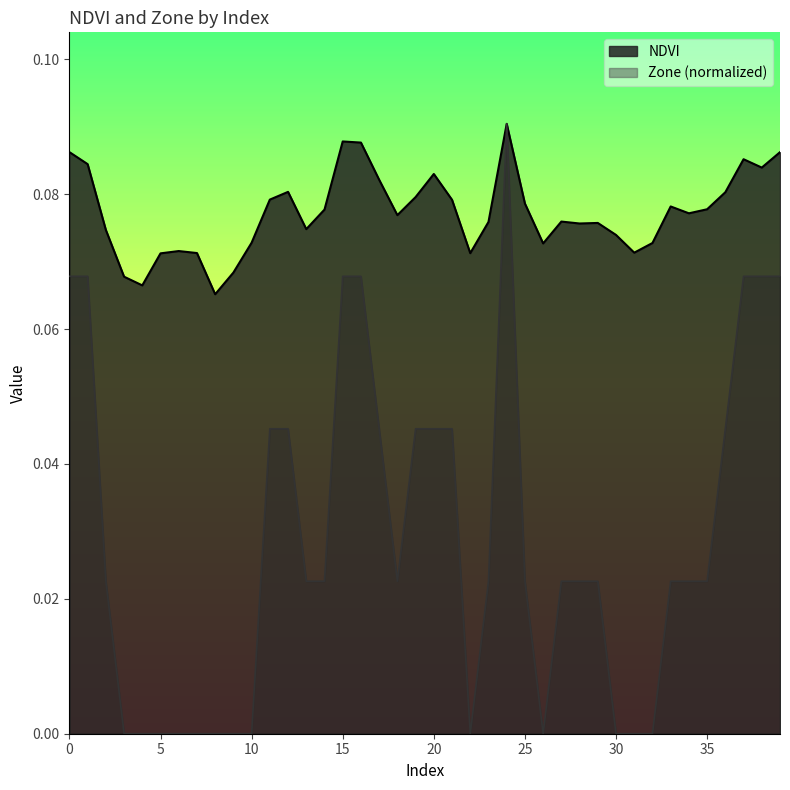

Reading left to right, list all the values displayed in this chart.

NDVI: 0.1	0.1	0.1	0.1	0.1	0.1	0.1	0.1	0.1	0.1	0.1	0.1	0.1	0.1	0.1	0.1	0.1	0.1	0.1	0.1	0.1	0.1	0.1	0.1	0.1	0.1	0.1	0.1	0.1	0.1	0.1	0.1	0.1	0.1	0.1	0.1	0.1	0.1	0.1	0.1
Zone: 0.1	0.1	0.0	0.0	0.0	0.0	0.0	0.0	0.0	0.0	0.0	0.0	0.0	0.0	0.0	0.1	0.1	0.0	0.0	0.0	0.0	0.0	0.0	0.0	0.1	0.0	0.0	0.0	0.0	0.0	0.0	0.0	0.0	0.0	0.0	0.0	0.0	0.1	0.1	0.1